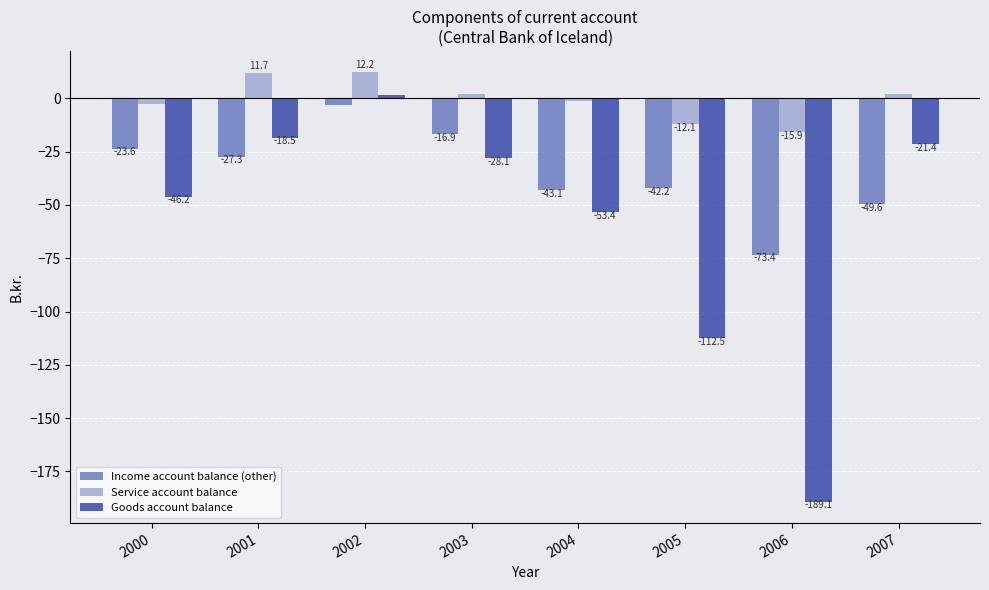

What is the difference between the highest and lowest values at 2007?

51.4